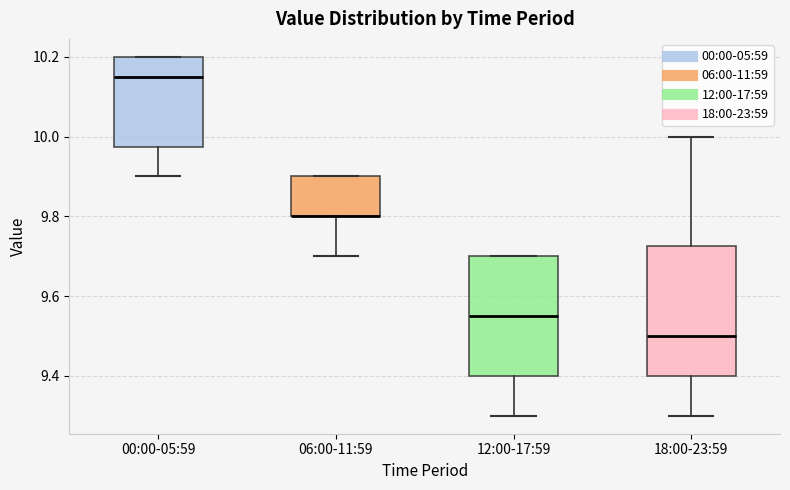

Comparing the boxes themselves (not the whiskers), which one is the tallest?

18:00-23:59